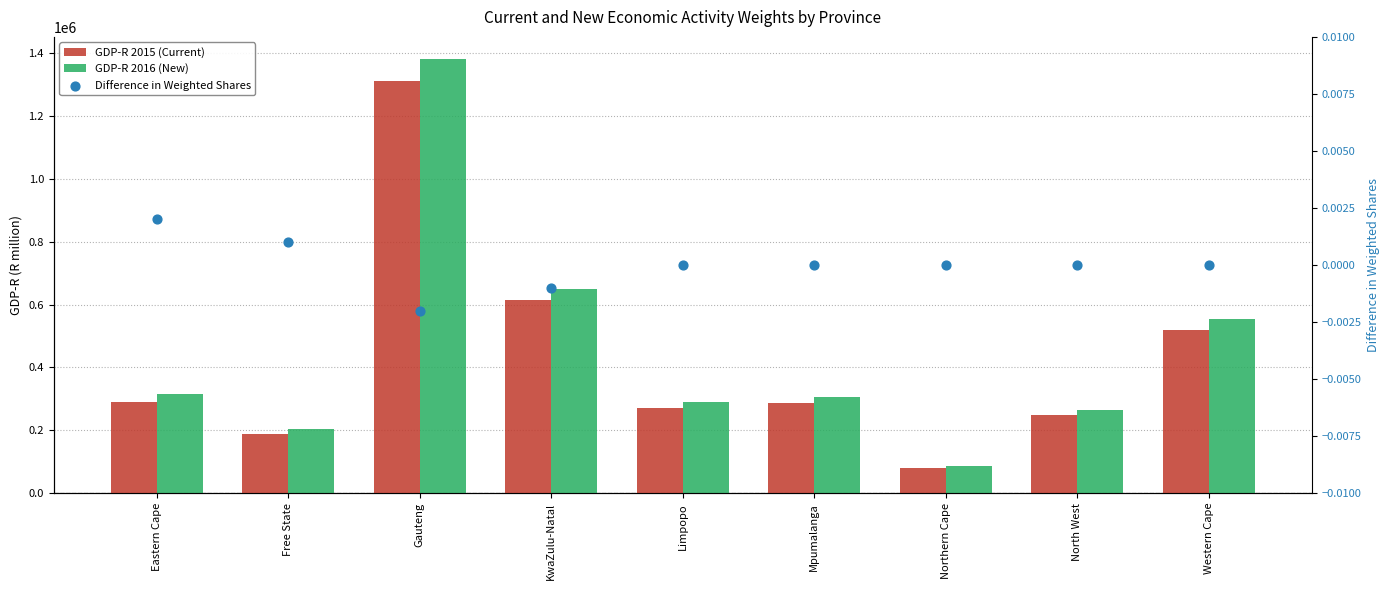

Which series reaches the minimum Y coordinate?

Difference in Weighted Shares